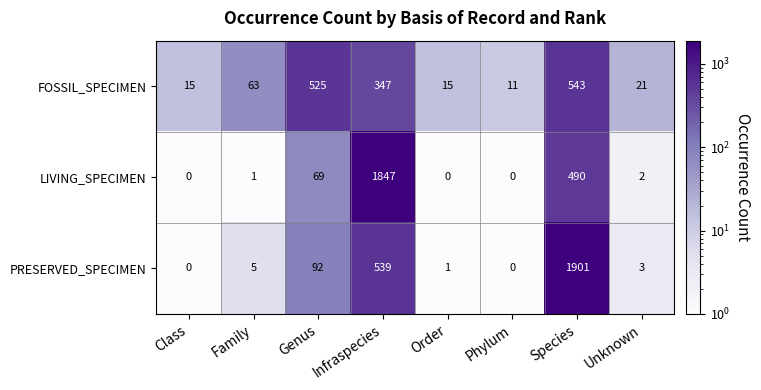

List the series in order of their peak value, lowest first.

FOSSIL_SPECIMEN, LIVING_SPECIMEN, PRESERVED_SPECIMEN